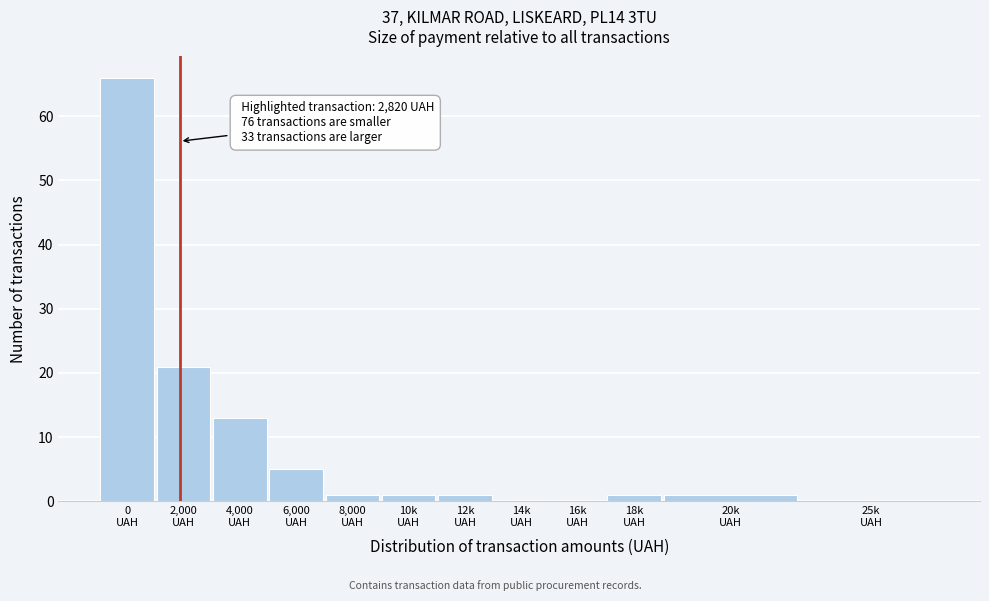

What is the greatest value displayed?

66